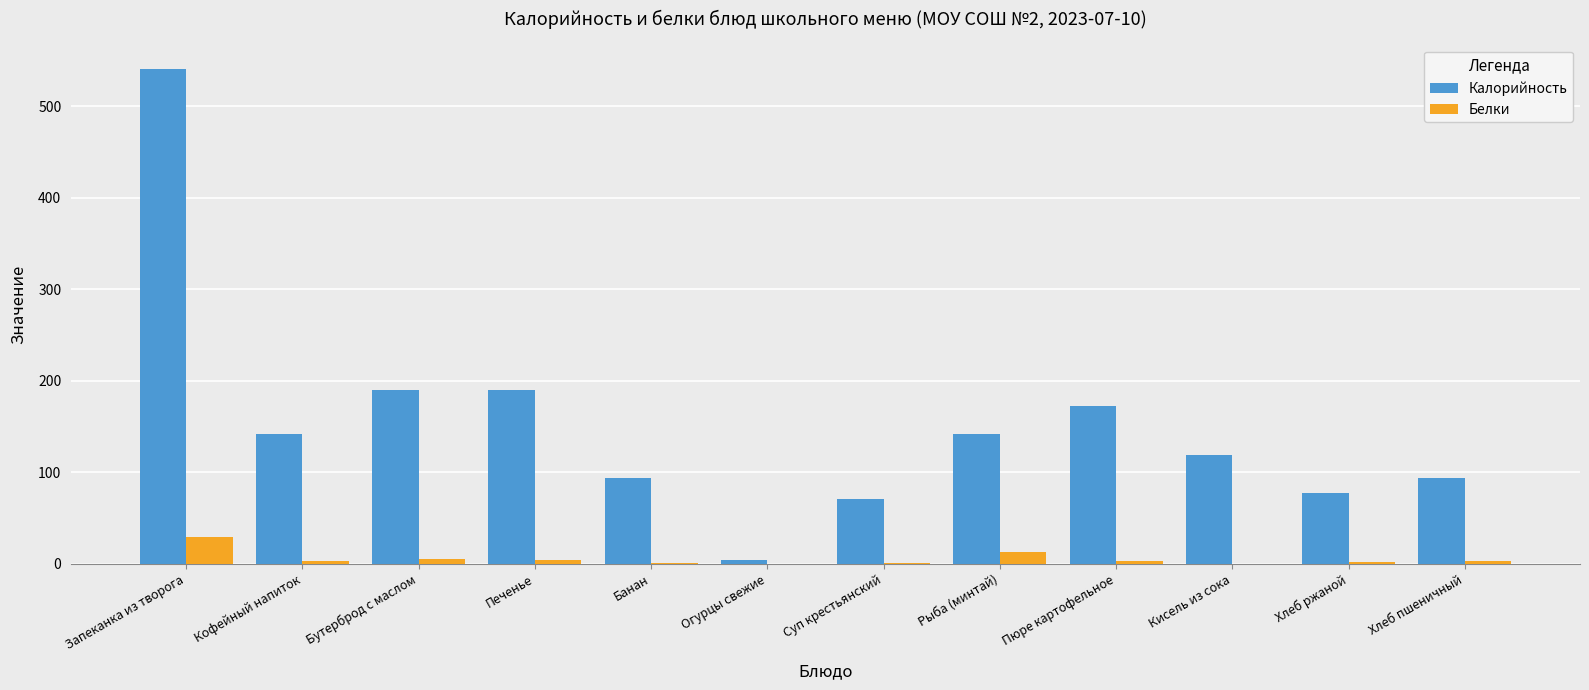

What value does the Калорийность series have at Хлеб ржаной?

77.4